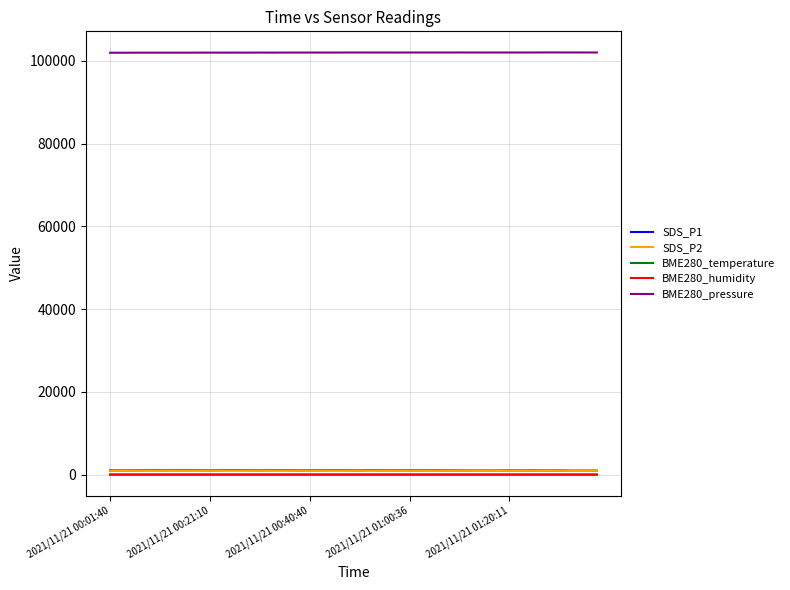

At how many categories does at least one series exceed 32766?

40